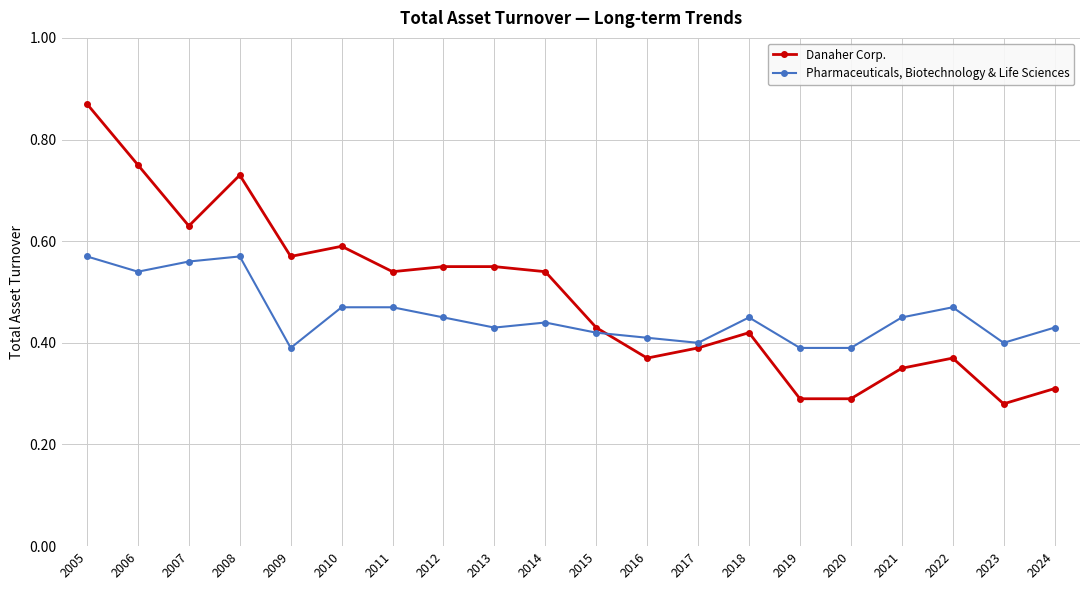

How many data points does each series have?

20